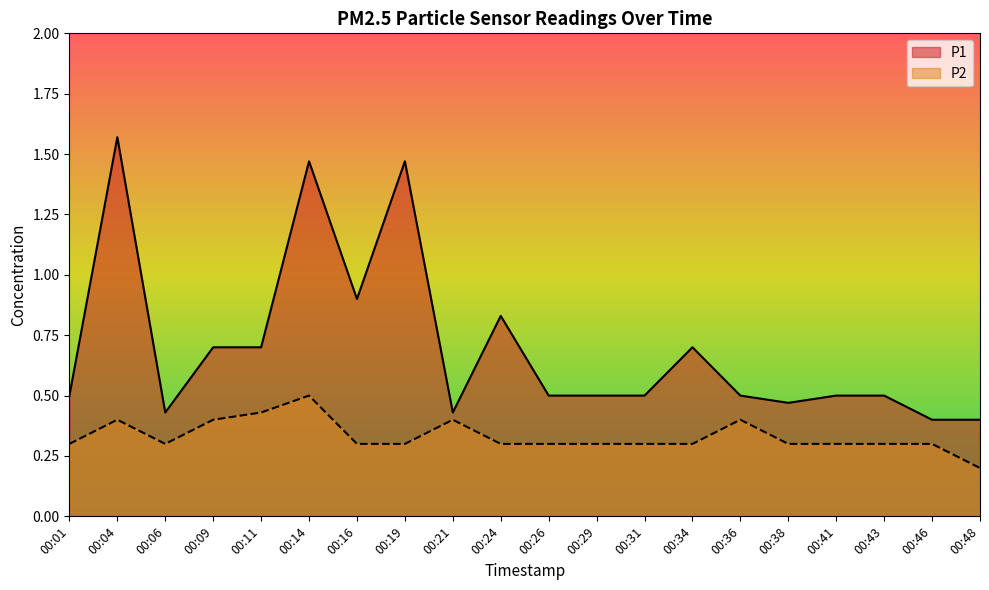

True or false: P1 and P2 cross at least once.

False